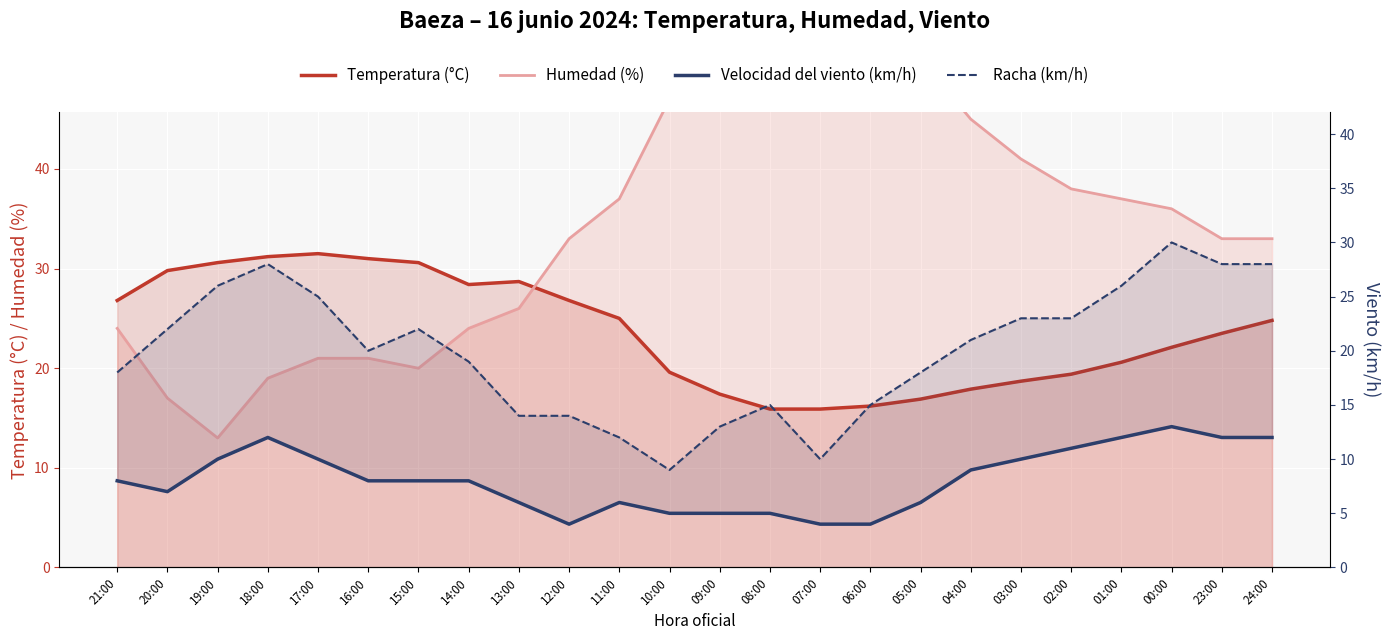

Which series has the largest total across all categories?

Humedad (%)